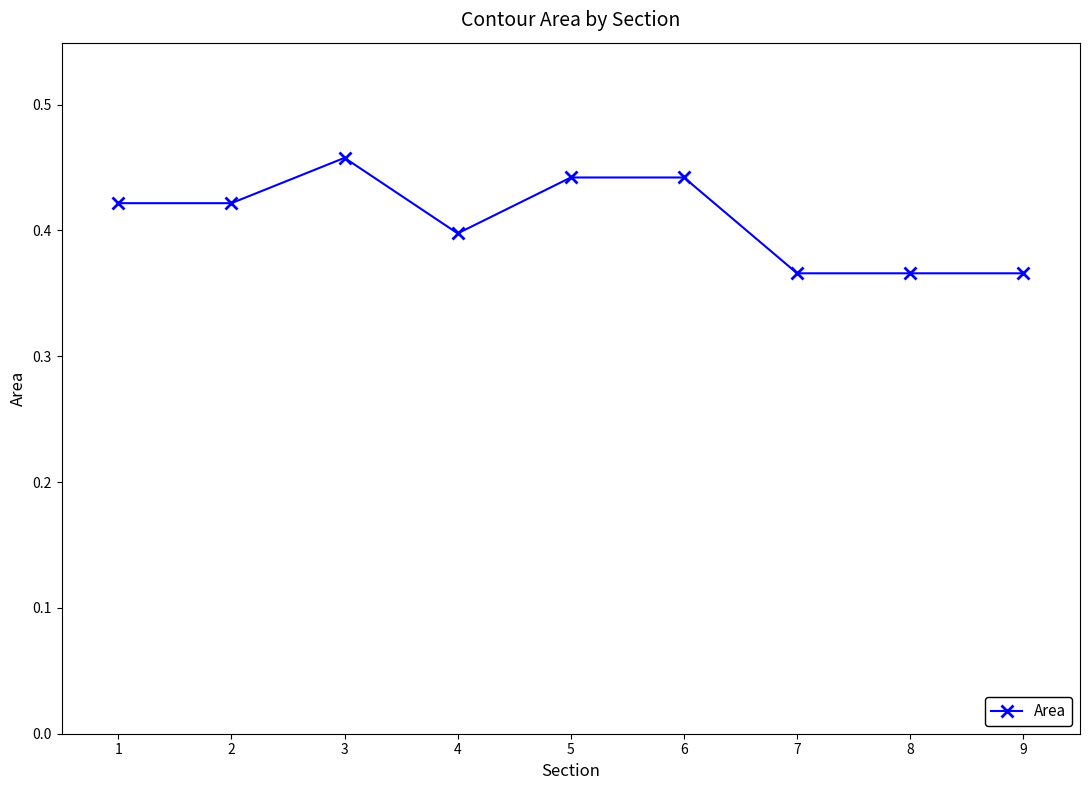

At which category does the data reach its first local peak?

3